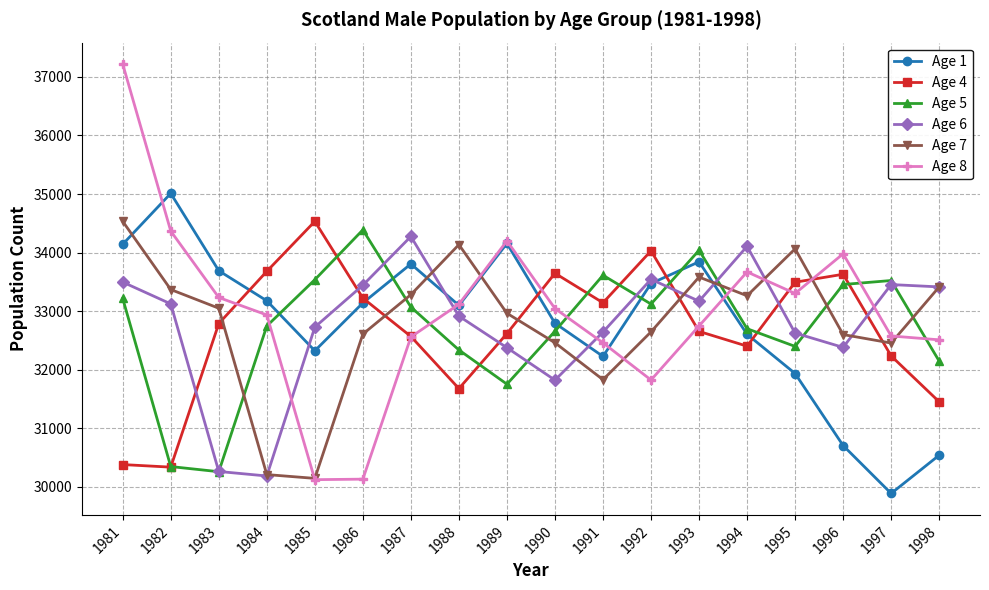

What value does the Age 5 series have at 1993, to the nearest 10?

34040